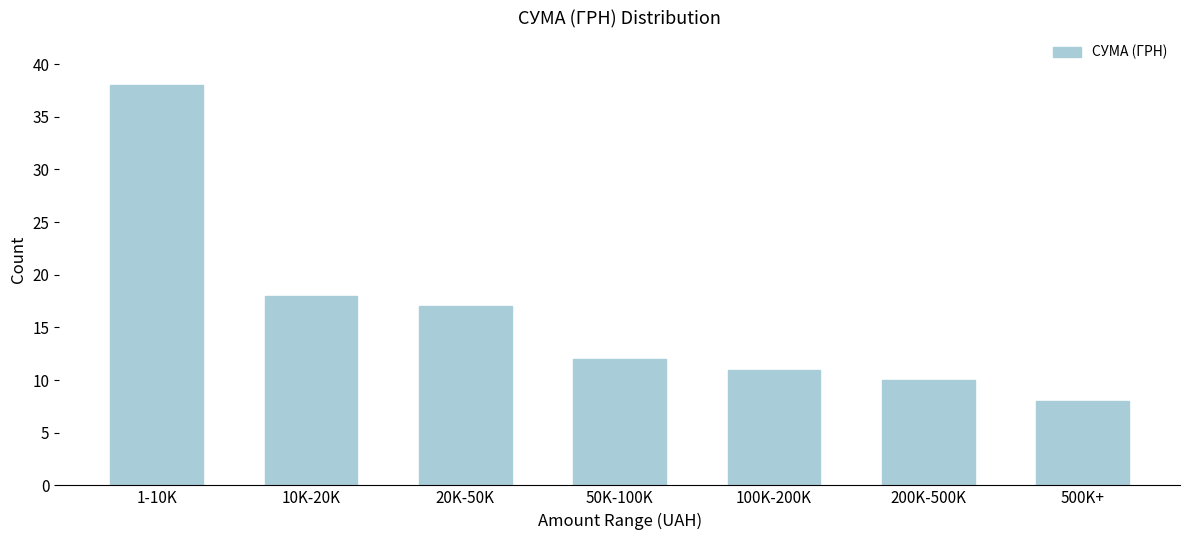

Reading left to right, list all the values displayed in this chart.

38	18	17	12	11	10	8